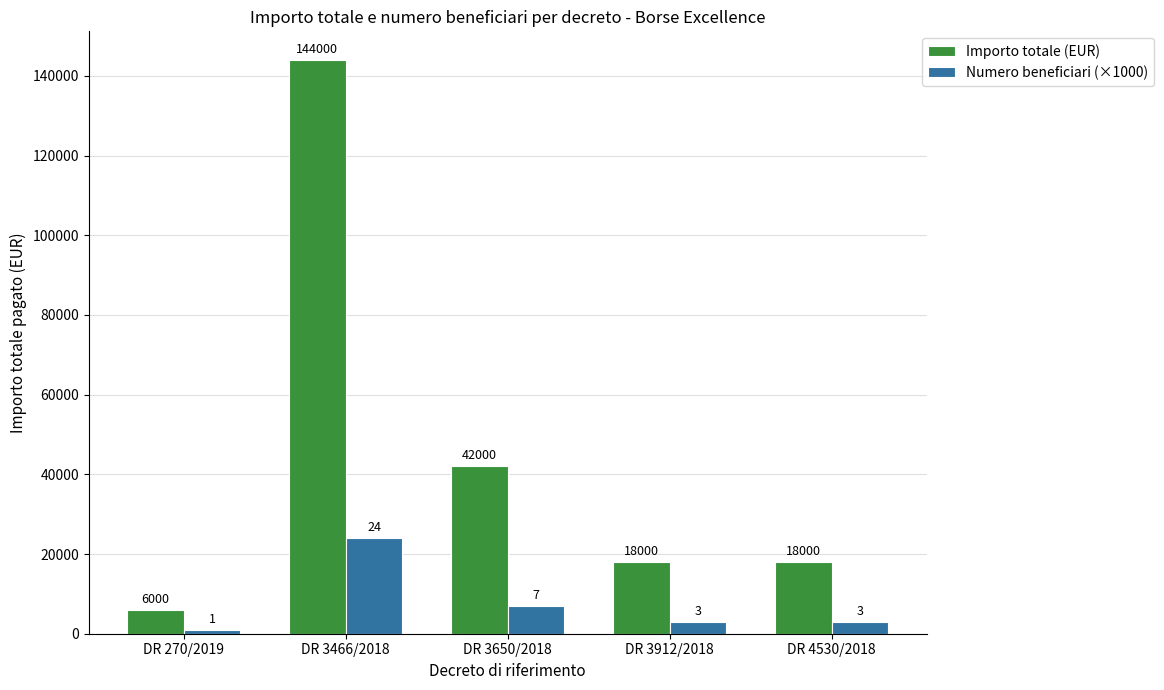

True or false: Importo totale (EUR) has a value of 6000 at DR 270/2019.

True